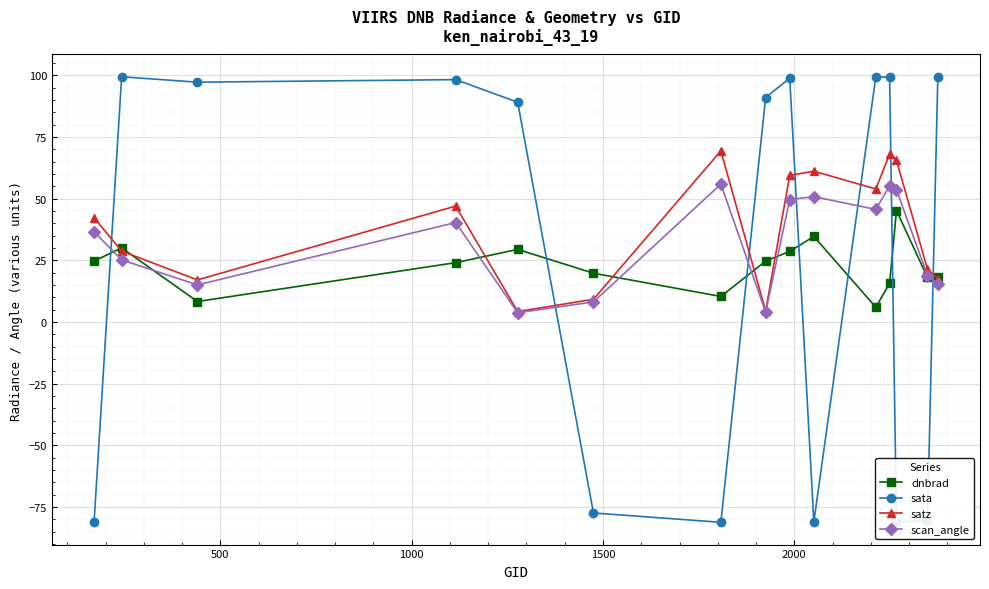

How many intersections are there between scan_angle and sata?

7